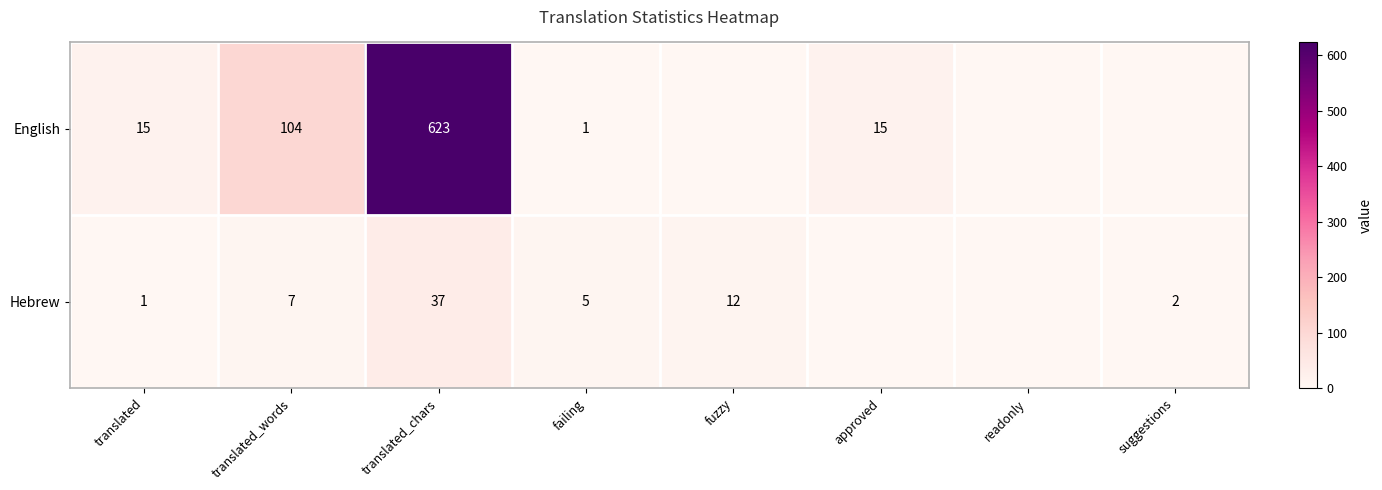

Rank the series at translated from highest to lowest value.

English, Hebrew